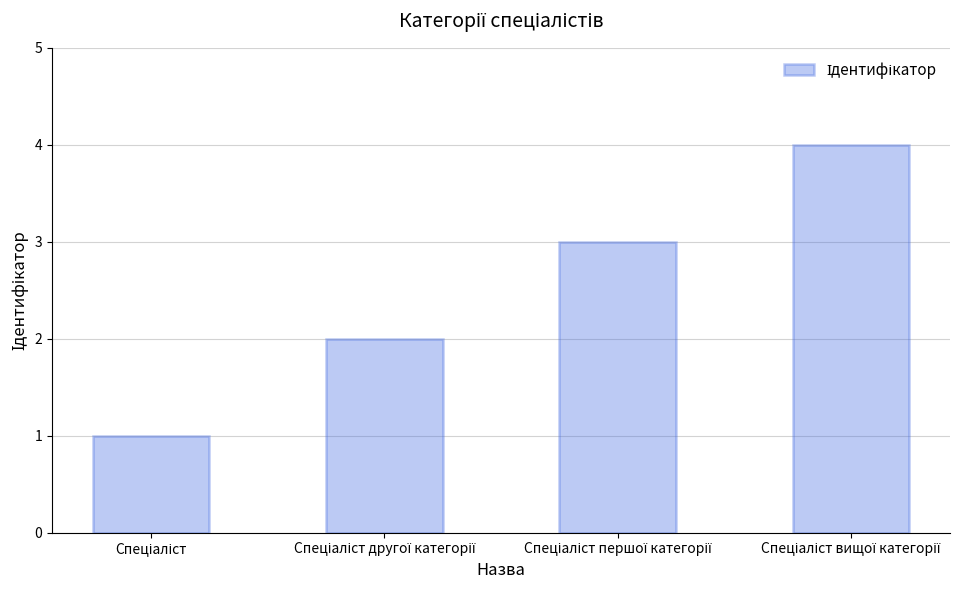

Reading left to right, transcribe all the data shown in this chart.

1	2	3	4